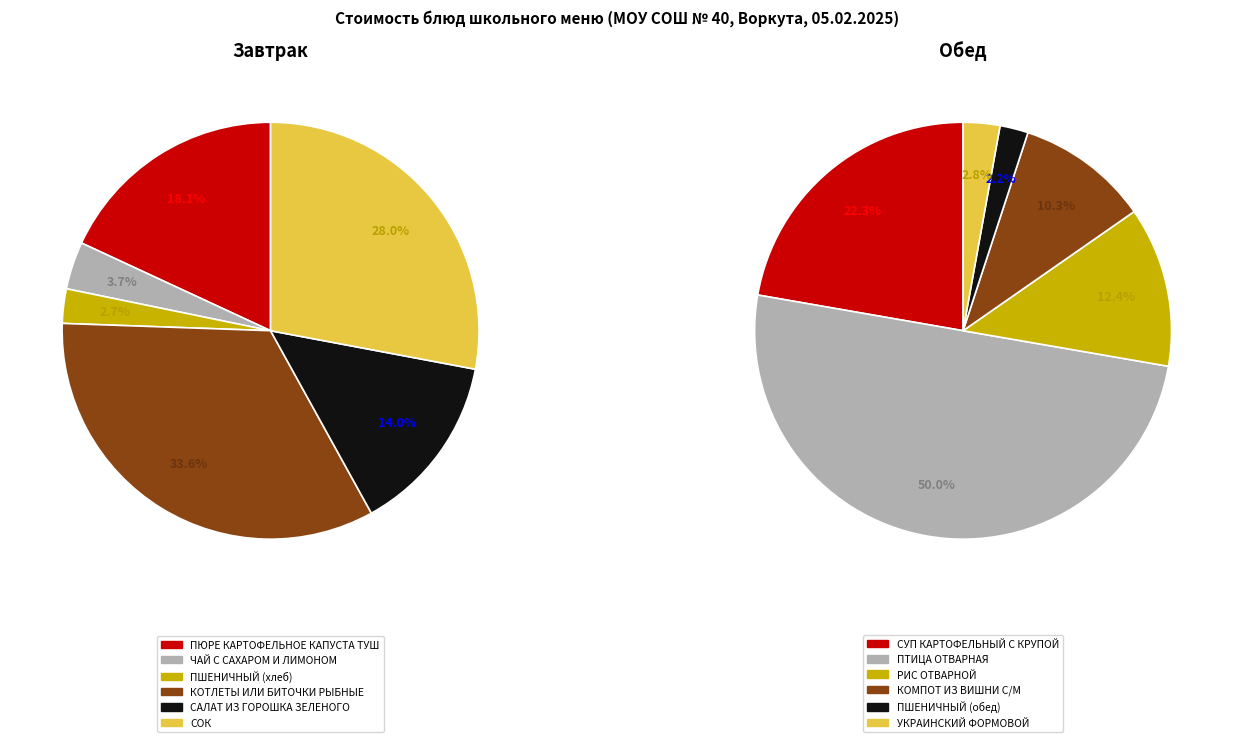

Is СУП КАРТОФЕЛЬНЫЙ С КРУПОЙ the majority of the pie?

No